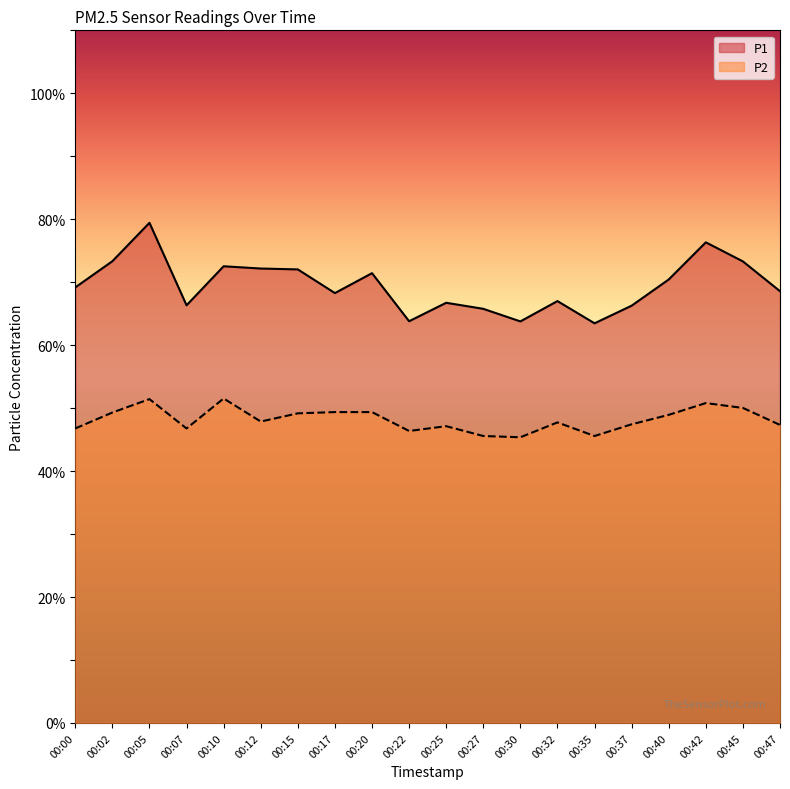

What is the average value of the P2 series?

48.2